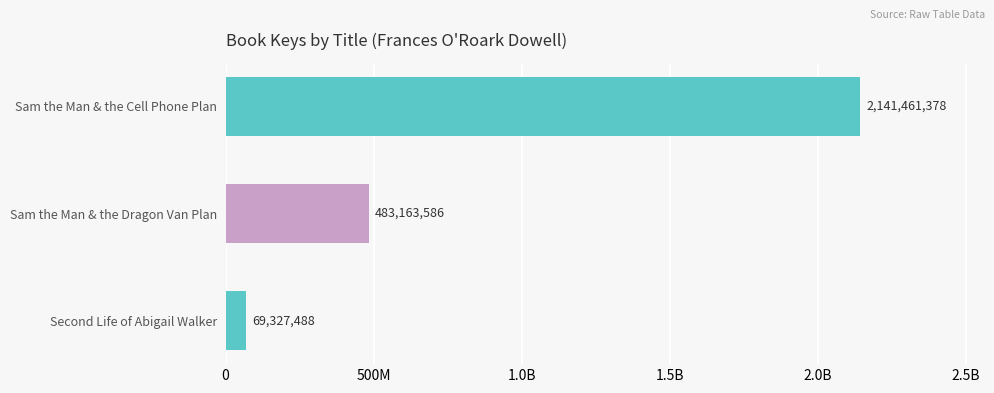

What is the maximum value shown in the chart?

2141461378